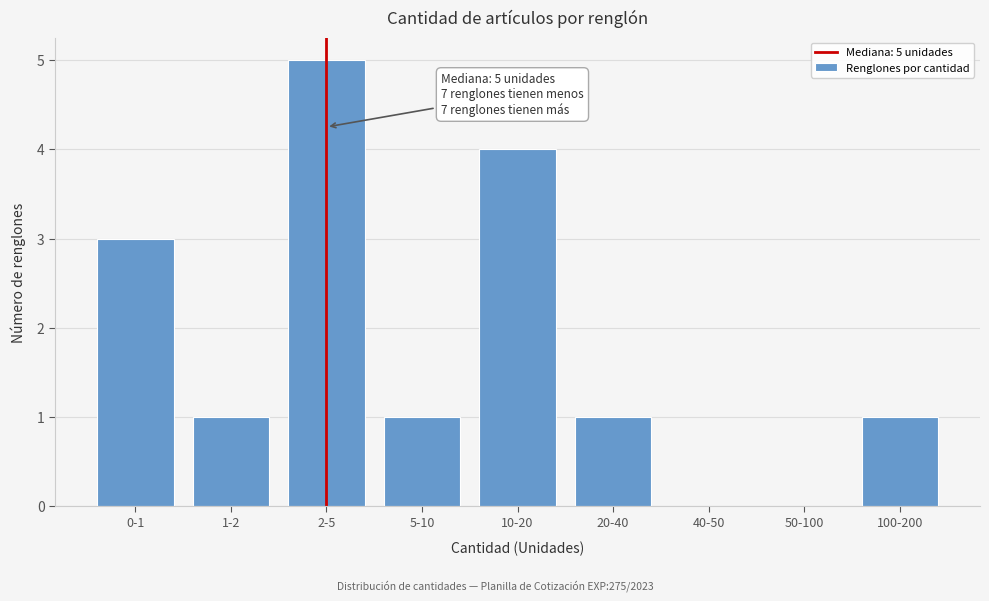

Reading left to right, what are all the values shown in this chart?

0-1=3	1-2=1	2-5=5	5-10=1	10-20=4	20-40=1	40-50=0	50-100=0	100-200=1